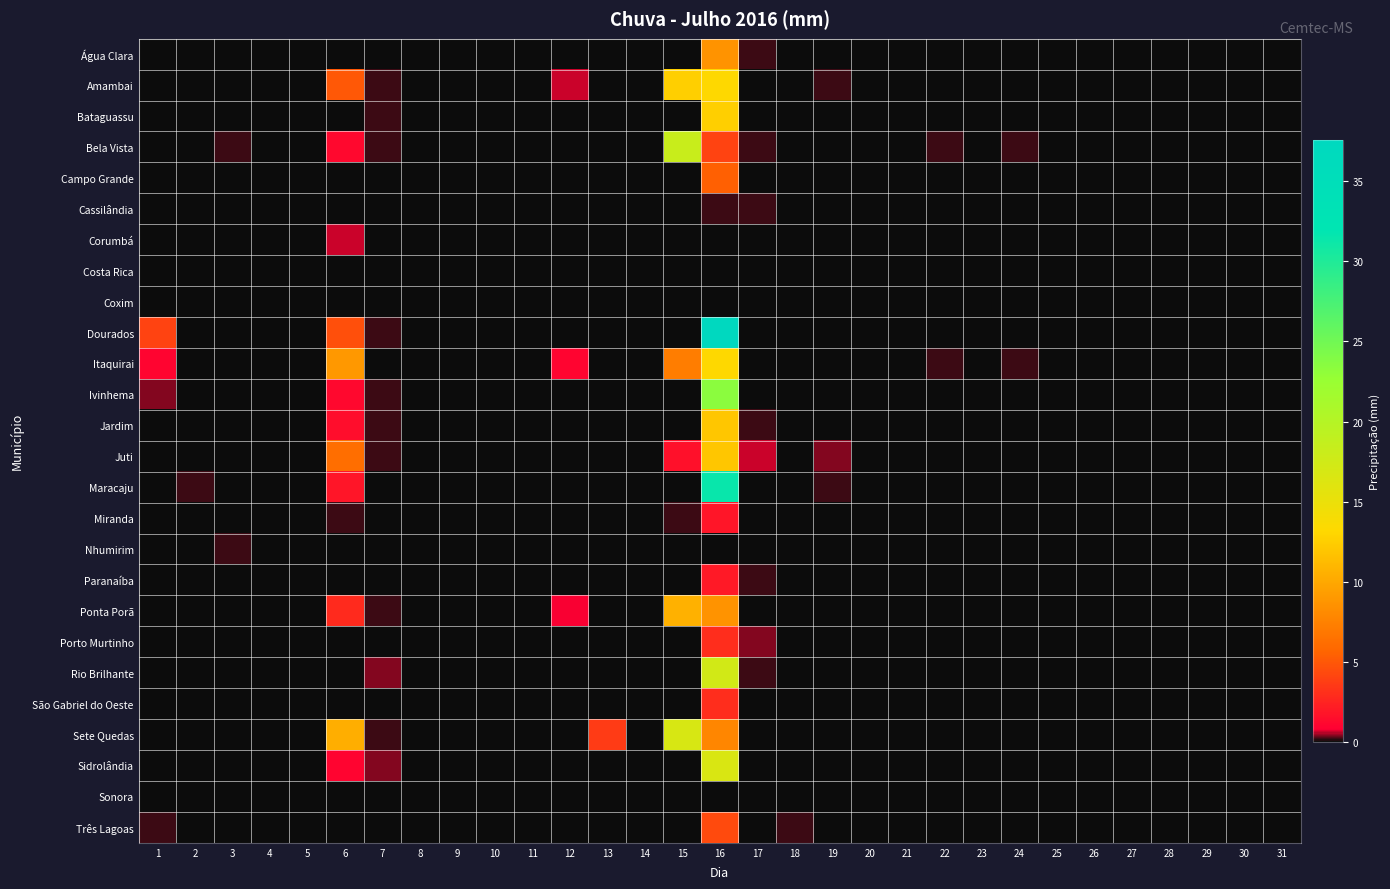

Reading left to right, list all the values displayed in this chart.

Água Clara: 1=0.0	2=0.0	3=0.0	4=0.0	5=0.0	6=0.0	7=0.0	8=0.0	9=0.0	10=0.0	11=0.0	12=0.0	13=0.0	14=0.0	15=0.0	16=8.6	17=0.2	18=0.0	19=0.0	20=0.0	21=0.0	22=0.0	23=0.0	24=0.0	25=0.0	26=0.0	27=0.0	28=0.0	29=0.0	30=0.0	31=0.0
Amambai: 1=0.0	2=0.0	3=0.0	4=0.0	5=0.0	6=5.0	7=0.2	8=0.0	9=0.0	10=0.0	11=0.0	12=0.6	13=0.0	14=0.0	15=12.6	16=13.2	17=0.0	18=0.0	19=0.2	20=0.0	21=0.0	22=0.0	23=0.0	24=0.0	25=0.0	26=0.0	27=0.0	28=0.0	29=0.0	30=0.0	31=0.0
Bataguassu: 1=0.0	2=0.0	3=0.0	4=0.0	5=0.0	6=0.0	7=0.2	8=0.0	9=0.0	10=0.0	11=0.0	12=0.0	13=0.0	14=0.0	15=0.0	16=12.6	17=0.0	18=0.0	19=0.0	20=0.0	21=0.0	22=0.0	23=0.0	24=0.0	25=0.0	26=0.0	27=0.0	28=0.0	29=0.0	30=0.0	31=0.0
Bela Vista: 1=0.0	2=0.0	3=0.2	4=0.0	5=0.0	6=1.2	7=0.2	8=0.0	9=0.0	10=0.0	11=0.0	12=0.0	13=0.0	14=0.0	15=18.2	16=4.0	17=0.2	18=0.0	19=0.0	20=0.0	21=0.0	22=0.2	23=0.0	24=0.2	25=0.0	26=0.0	27=0.0	28=0.0	29=0.0	30=0.0	31=0.0
Campo Grande: 1=0.0	2=0.0	3=0.0	4=0.0	5=0.0	6=0.0	7=0.0	8=0.0	9=0.0	10=0.0	11=0.0	12=0.0	13=0.0	14=0.0	15=0.0	16=5.4	17=0.0	18=0.0	19=0.0	20=0.0	21=0.0	22=0.0	23=0.0	24=0.0	25=0.0	26=0.0	27=0.0	28=0.0	29=0.0	30=0.0	31=0.0
Cassilândia: 1=0.0	2=0.0	3=0.0	4=0.0	5=0.0	6=0.0	7=0.0	8=0.0	9=0.0	10=0.0	11=0.0	12=0.0	13=0.0	14=0.0	15=0.0	16=0.2	17=0.2	18=0.0	19=0.0	20=0.0	21=0.0	22=0.0	23=0.0	24=0.0	25=0.0	26=0.0	27=0.0	28=0.0	29=0.0	30=0.0	31=0.0
Corumbá: 1=0.0	2=0.0	3=0.0	4=0.0	5=0.0	6=0.6	7=0.0	8=0.0	9=0.0	10=0.0	11=0.0	12=0.0	13=0.0	14=0.0	15=0.0	16=0.0	17=0.0	18=0.0	19=0.0	20=0.0	21=0.0	22=0.0	23=0.0	24=0.0	25=0.0	26=0.0	27=0.0	28=0.0	29=0.0	30=0.0	31=0.0
Costa Rica: 1=0.0	2=0.0	3=0.0	4=0.0	5=0.0	6=0.0	7=0.0	8=0.0	9=0.0	10=0.0	11=0.0	12=0.0	13=0.0	14=0.0	15=0.0	16=0.0	17=0.0	18=0.0	19=0.0	20=0.0	21=0.0	22=0.0	23=0.0	24=0.0	25=0.0	26=0.0	27=0.0	28=0.0	29=0.0	30=0.0	31=0.0
Coxim: 1=0.0	2=0.0	3=0.0	4=0.0	5=0.0	6=0.0	7=0.0	8=0.0	9=0.0	10=0.0	11=0.0	12=0.0	13=0.0	14=0.0	15=0.0	16=0.0	17=0.0	18=0.0	19=0.0	20=0.0	21=0.0	22=0.0	23=0.0	24=0.0	25=0.0	26=0.0	27=0.0	28=0.0	29=0.0	30=0.0	31=0.0
Dourados: 1=4.0	2=0.0	3=0.0	4=0.0	5=0.0	6=4.6	7=0.2	8=0.0	9=0.0	10=0.0	11=0.0	12=0.0	13=0.0	14=0.0	15=0.0	16=37.6	17=0.0	18=0.0	19=0.0	20=0.0	21=0.0	22=0.0	23=0.0	24=0.0	25=0.0	26=0.0	27=0.0	28=0.0	29=0.0	30=0.0	31=0.0
Itaquirai: 1=1.0	2=0.0	3=0.0	4=0.0	5=0.0	6=9.0	7=0.0	8=0.0	9=0.0	10=0.0	11=0.0	12=1.0	13=0.0	14=0.0	15=7.2	16=13.2	17=0.0	18=0.0	19=0.0	20=0.0	21=0.0	22=0.2	23=0.0	24=0.2	25=0.0	26=0.0	27=0.0	28=0.0	29=0.0	30=0.0	31=0.0
Ivinhema: 1=0.4	2=0.0	3=0.0	4=0.0	5=0.0	6=1.2	7=0.2	8=0.0	9=0.0	10=0.0	11=0.0	12=0.0	13=0.0	14=0.0	15=0.0	16=23.4	17=0.0	18=0.0	19=0.0	20=0.0	21=0.0	22=0.0	23=0.0	24=0.0	25=0.0	26=0.0	27=0.0	28=0.0	29=0.0	30=0.0	31=0.0
Jardim: 1=0.0	2=0.0	3=0.0	4=0.0	5=0.0	6=1.4	7=0.2	8=0.0	9=0.0	10=0.0	11=0.0	12=0.0	13=0.0	14=0.0	15=0.0	16=12.0	17=0.2	18=0.0	19=0.0	20=0.0	21=0.0	22=0.0	23=0.0	24=0.0	25=0.0	26=0.0	27=0.0	28=0.0	29=0.0	30=0.0	31=0.0
Juti: 1=0.0	2=0.0	3=0.0	4=0.0	5=0.0	6=6.2	7=0.2	8=0.0	9=0.0	10=0.0	11=0.0	12=0.0	13=0.0	14=0.0	15=1.6	16=12.0	17=0.6	18=0.0	19=0.4	20=0.0	21=0.0	22=0.0	23=0.0	24=0.0	25=0.0	26=0.0	27=0.0	28=0.0	29=0.0	30=0.0	31=0.0
Maracaju: 1=0.0	2=0.2	3=0.0	4=0.0	5=0.0	6=1.8	7=0.0	8=0.0	9=0.0	10=0.0	11=0.0	12=0.0	13=0.0	14=0.0	15=0.0	16=31.4	17=0.0	18=0.0	19=0.2	20=0.0	21=0.0	22=0.0	23=0.0	24=0.0	25=0.0	26=0.0	27=0.0	28=0.0	29=0.0	30=0.0	31=0.0
Miranda: 1=0.0	2=0.0	3=0.0	4=0.0	5=0.0	6=0.2	7=0.0	8=0.0	9=0.0	10=0.0	11=0.0	12=0.0	13=0.0	14=0.0	15=0.2	16=1.8	17=0.0	18=0.0	19=0.0	20=0.0	21=0.0	22=0.0	23=0.0	24=0.0	25=0.0	26=0.0	27=0.0	28=0.0	29=0.0	30=0.0	31=0.0
Nhumirim: 1=0.0	2=0.0	3=0.2	4=0.0	5=0.0	6=0.0	7=0.0	8=0.0	9=0.0	10=0.0	11=0.0	12=0.0	13=0.0	14=0.0	15=0.0	16=0.0	17=0.0	18=0.0	19=0.0	20=0.0	21=0.0	22=0.0	23=0.0	24=0.0	25=0.0	26=0.0	27=0.0	28=0.0	29=0.0	30=0.0	31=0.0
Paranaíba: 1=0.0	2=0.0	3=0.0	4=0.0	5=0.0	6=0.0	7=0.0	8=0.0	9=0.0	10=0.0	11=0.0	12=0.0	13=0.0	14=0.0	15=0.0	16=2.0	17=0.2	18=0.0	19=0.0	20=0.0	21=0.0	22=0.0	23=0.0	24=0.0	25=0.0	26=0.0	27=0.0	28=0.0	29=0.0	30=0.0	31=0.0
Ponta Porã: 1=0.0	2=0.0	3=0.0	4=0.0	5=0.0	6=2.8	7=0.2	8=0.0	9=0.0	10=0.0	11=0.0	12=0.8	13=0.0	14=0.0	15=10.6	16=8.6	17=0.0	18=0.0	19=0.0	20=0.0	21=0.0	22=0.0	23=0.0	24=0.0	25=0.0	26=0.0	27=0.0	28=0.0	29=0.0	30=0.0	31=0.0
Porto Murtinho: 1=0.0	2=0.0	3=0.0	4=0.0	5=0.0	6=0.0	7=0.0	8=0.0	9=0.0	10=0.0	11=0.0	12=0.0	13=0.0	14=0.0	15=0.0	16=3.0	17=0.4	18=0.0	19=0.0	20=0.0	21=0.0	22=0.0	23=0.0	24=0.0	25=0.0	26=0.0	27=0.0	28=0.0	29=0.0	30=0.0	31=0.0
Rio Brilhante: 1=0.0	2=0.0	3=0.0	4=0.0	5=0.0	6=0.0	7=0.4	8=0.0	9=0.0	10=0.0	11=0.0	12=0.0	13=0.0	14=0.0	15=0.0	16=17.4	17=0.2	18=0.0	19=0.0	20=0.0	21=0.0	22=0.0	23=0.0	24=0.0	25=0.0	26=0.0	27=0.0	28=0.0	29=0.0	30=0.0	31=0.0
São Gabriel do Oeste: 1=0.0	2=0.0	3=0.0	4=0.0	5=0.0	6=0.0	7=0.0	8=0.0	9=0.0	10=0.0	11=0.0	12=0.0	13=0.0	14=0.0	15=0.0	16=3.0	17=0.0	18=0.0	19=0.0	20=0.0	21=0.0	22=0.0	23=0.0	24=0.0	25=0.0	26=0.0	27=0.0	28=0.0	29=0.0	30=0.0	31=0.0
Sete Quedas: 1=0.0	2=0.0	3=0.0	4=0.0	5=0.0	6=10.4	7=0.2	8=0.0	9=0.0	10=0.0	11=0.0	12=0.0	13=3.6	14=0.0	15=16.8	16=7.8	17=0.0	18=0.0	19=0.0	20=0.0	21=0.0	22=0.0	23=0.0	24=0.0	25=0.0	26=0.0	27=0.0	28=0.0	29=0.0	30=0.0	31=0.0
Sidrolândia: 1=0.0	2=0.0	3=0.0	4=0.0	5=0.0	6=1.0	7=0.4	8=0.0	9=0.0	10=0.0	11=0.0	12=0.0	13=0.0	14=0.0	15=0.0	16=16.6	17=0.0	18=0.0	19=0.0	20=0.0	21=0.0	22=0.0	23=0.0	24=0.0	25=0.0	26=0.0	27=0.0	28=0.0	29=0.0	30=0.0	31=0.0
Sonora: 1=0.0	2=0.0	3=0.0	4=0.0	5=0.0	6=0.0	7=0.0	8=0.0	9=0.0	10=0.0	11=0.0	12=0.0	13=0.0	14=0.0	15=0.0	16=0.0	17=0.0	18=0.0	19=0.0	20=0.0	21=0.0	22=0.0	23=0.0	24=0.0	25=0.0	26=0.0	27=0.0	28=0.0	29=0.0	30=0.0	31=0.0
Três Lagoas: 1=0.2	2=0.0	3=0.0	4=0.0	5=0.0	6=0.0	7=0.0	8=0.0	9=0.0	10=0.0	11=0.0	12=0.0	13=0.0	14=0.0	15=0.0	16=4.4	17=0.0	18=0.2	19=0.0	20=0.0	21=0.0	22=0.0	23=0.0	24=0.0	25=0.0	26=0.0	27=0.0	28=0.0	29=0.0	30=0.0	31=0.0